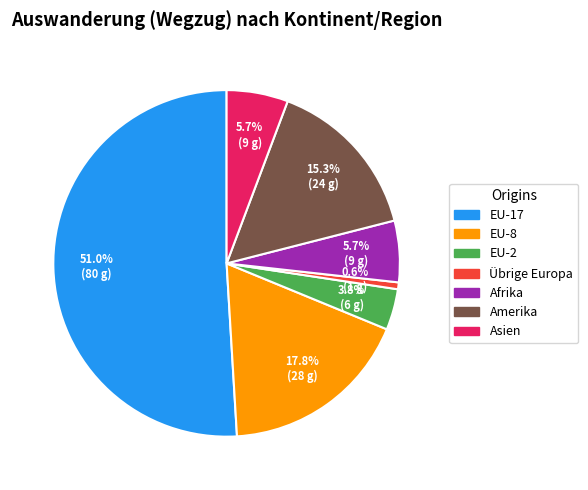

Count the number of slices in the pie.

7